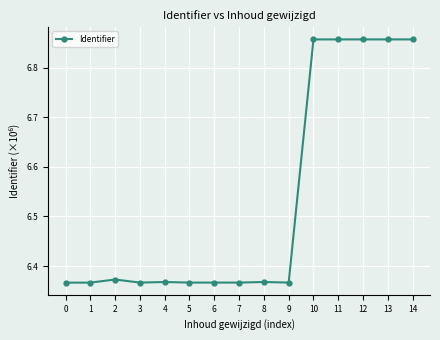

What is the sum of the values at 9 and 10?

13.2